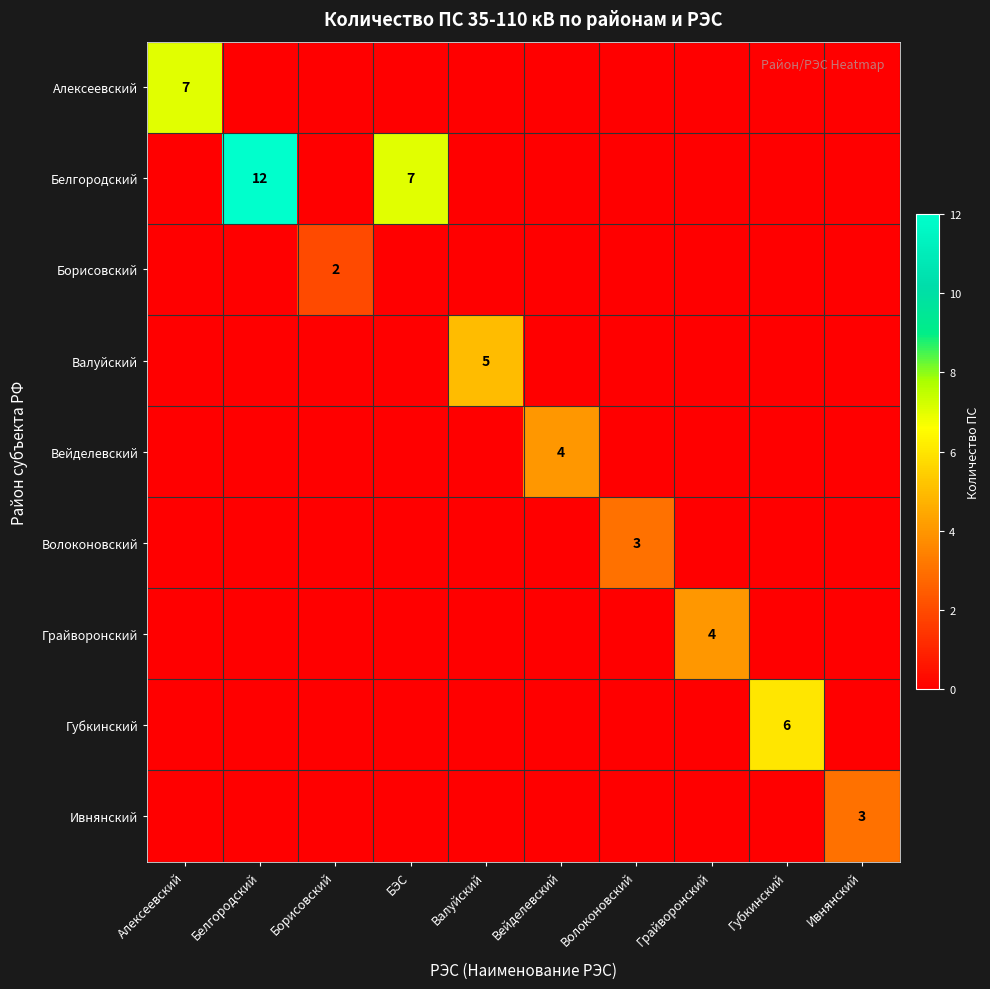

How many distinct data groups are displayed?

9